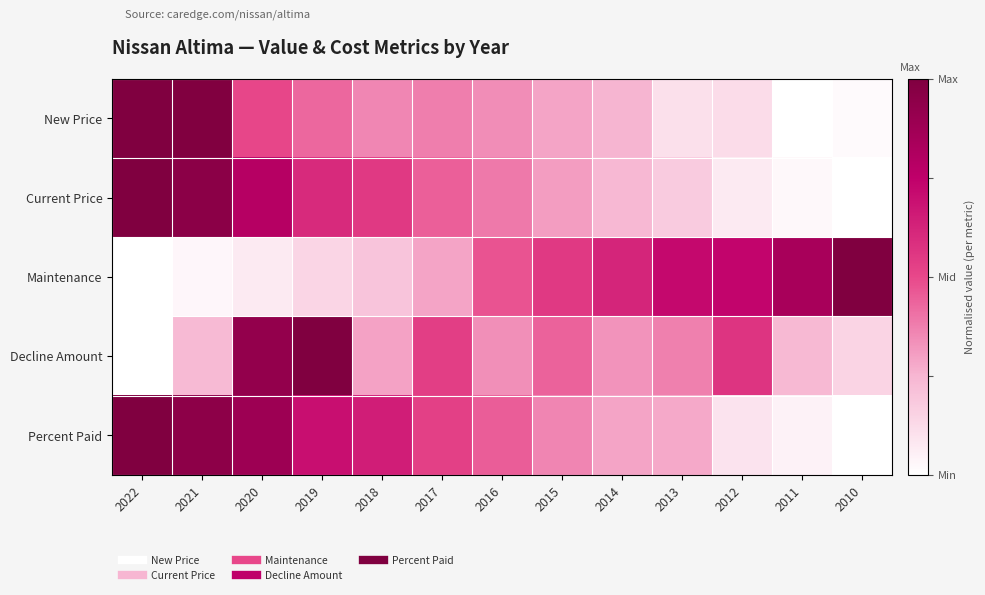

At which category is the sum across all series the highest?

2020